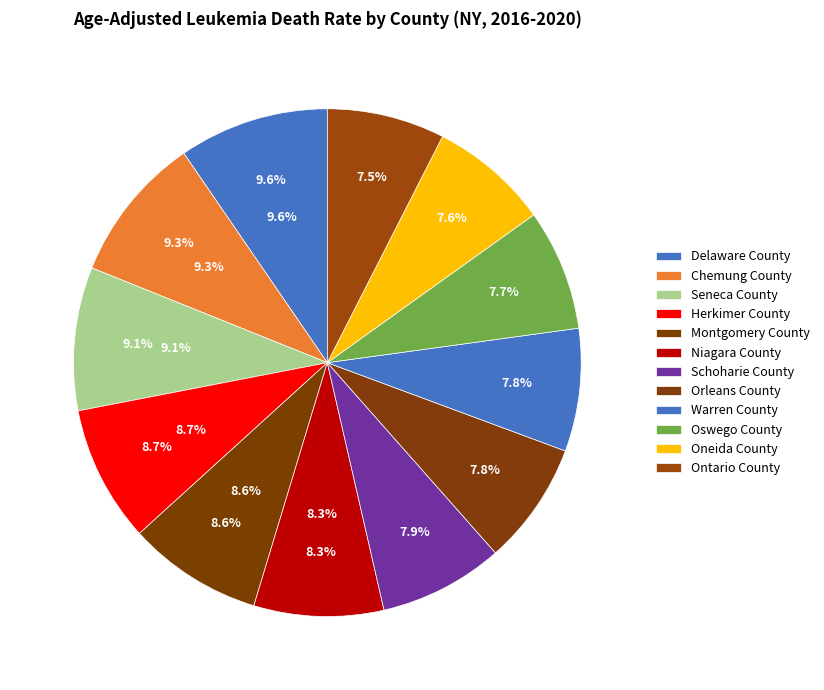

To the nearest percent, what percentage of the pie is Seneca County?

9%